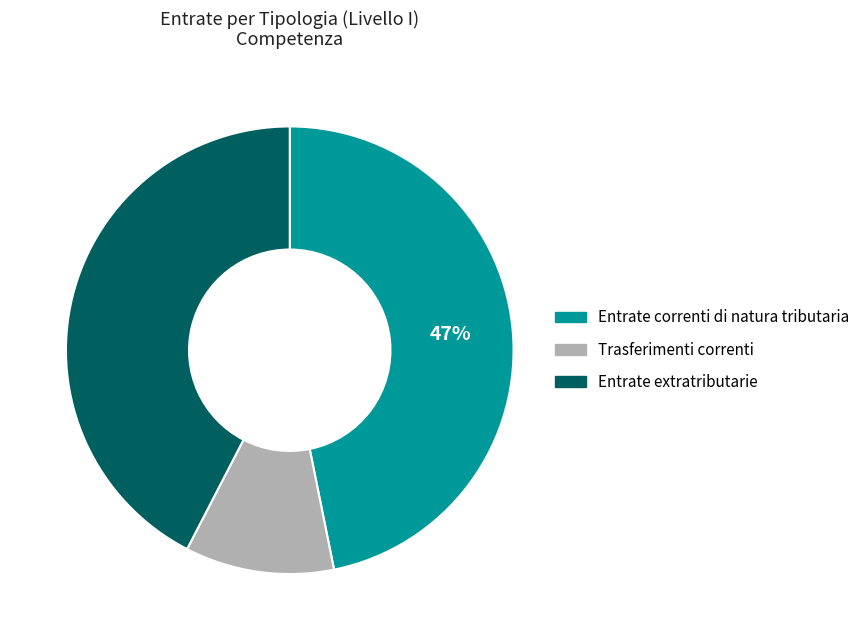

True or false: Trasferimenti correnti accounts for 11% of the total.

True